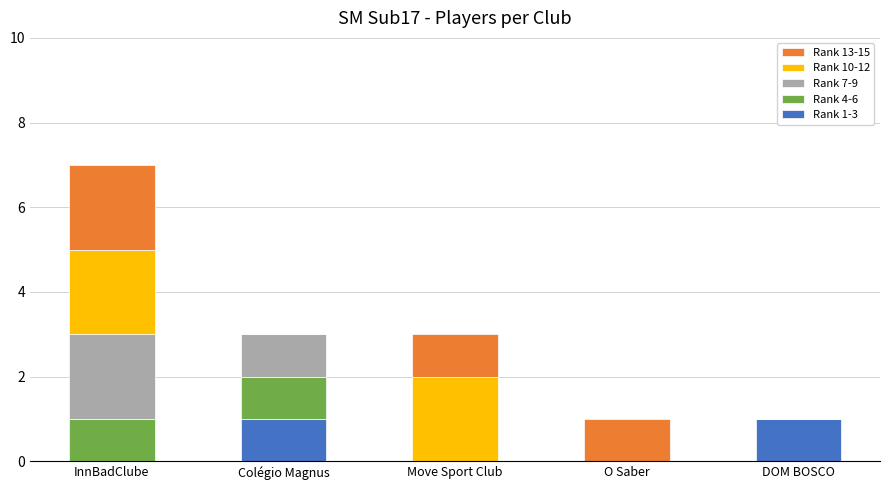

Is it true that Rank 1-3 equals 0 at InnBadClube?

True